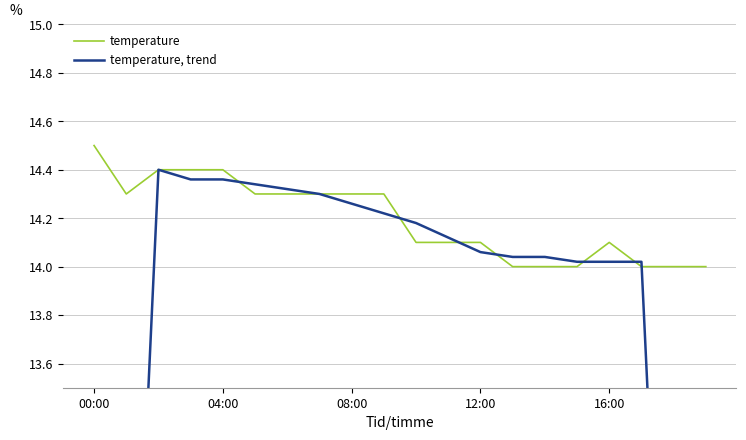

What is the highest value of the temperature, trend series?

14.4